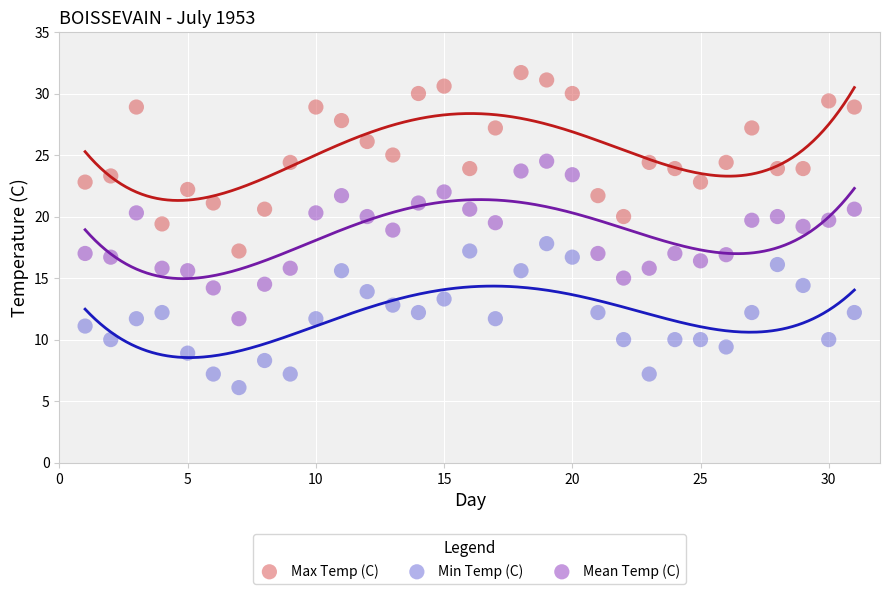

Across all data points, what is the range of Y values (max minus min)?

25.6